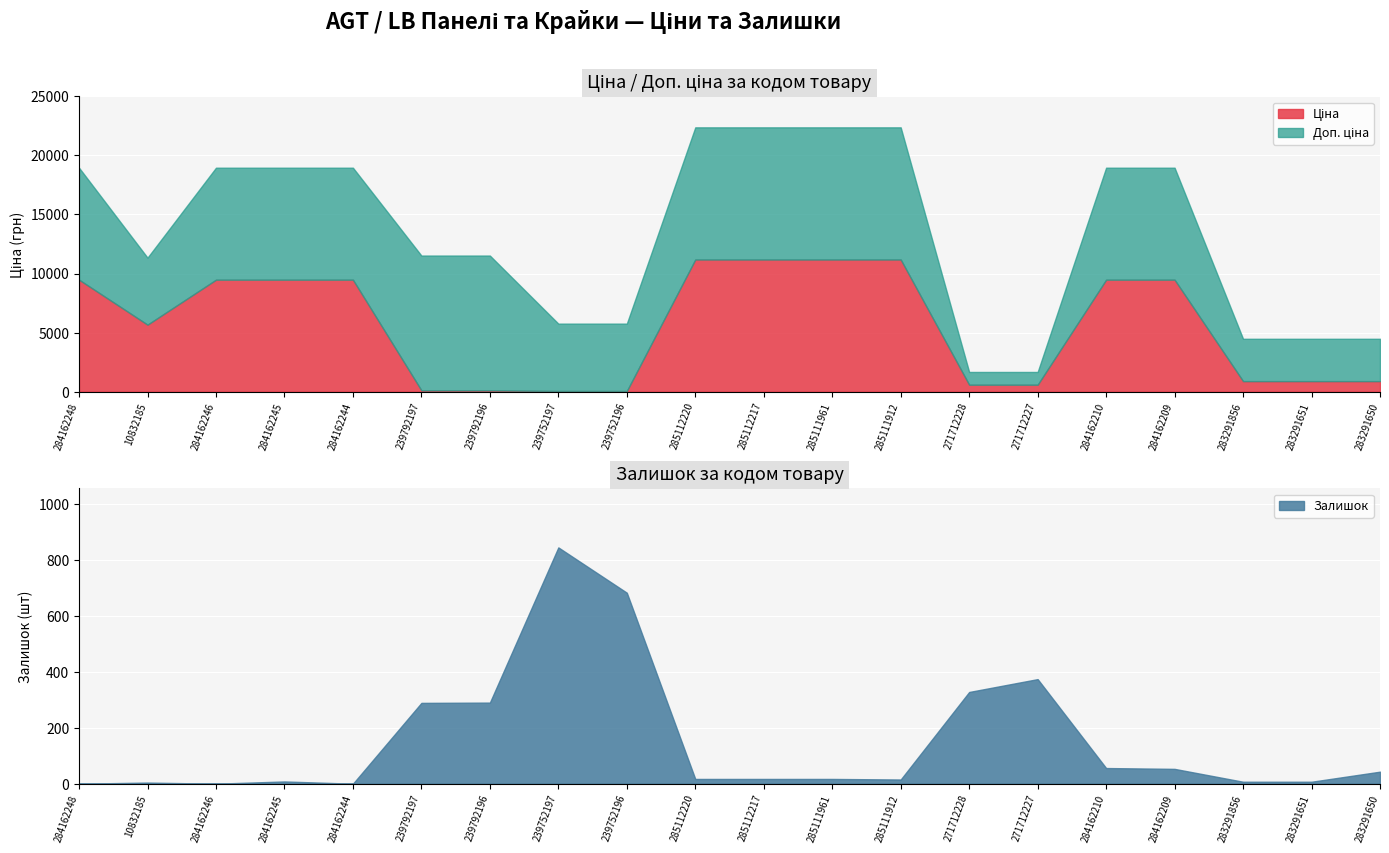

Which series has the largest range (max minus min)?

Ціна